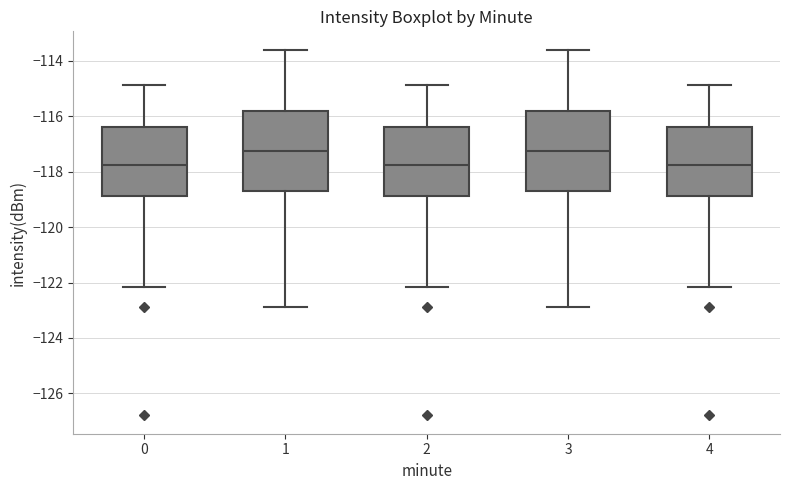

Reading left to right, read every box against the y-axis: the position of its median line, the range the box covers, and the ends of its whiskers. The values are not printed on the chart, so give them approximately, as read against the axis.

0: median -117.8, box -118.8 to -116.4, whiskers -122.2 to -114.8
1: median -117.2, box -118.6 to -115.8, whiskers -122.8 to -113.6
2: median -117.8, box -118.8 to -116.4, whiskers -122.2 to -114.8
3: median -117.2, box -118.6 to -115.8, whiskers -122.8 to -113.6
4: median -117.8, box -118.8 to -116.4, whiskers -122.2 to -114.8